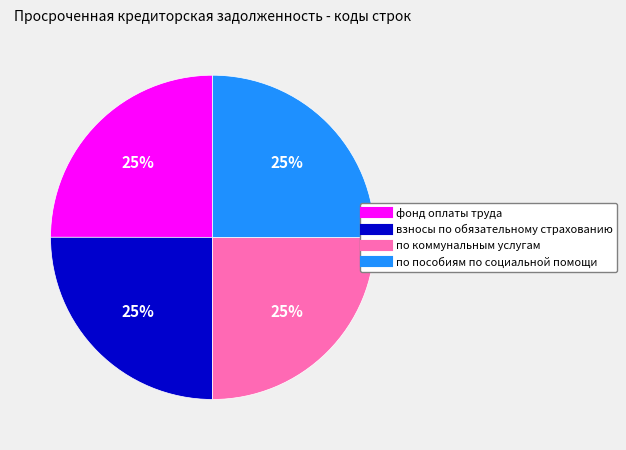

Is there a majority slice in this chart?

No